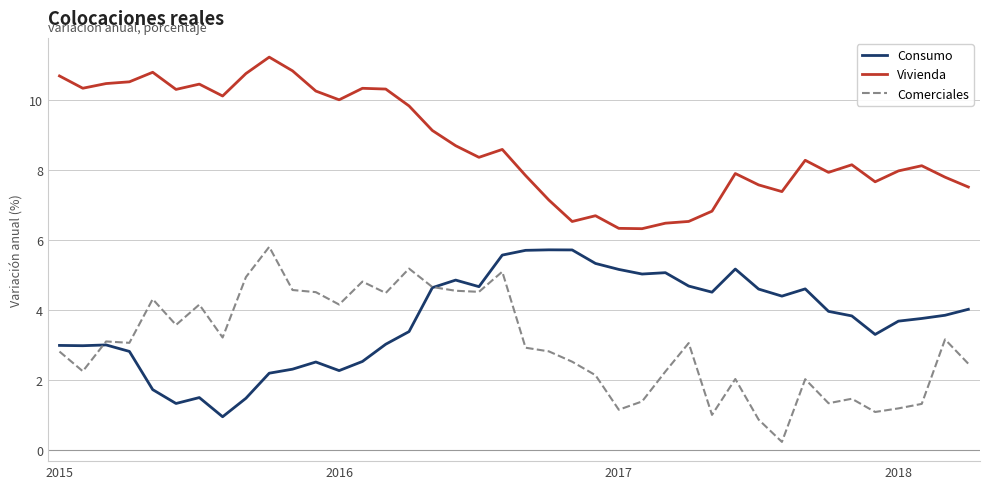

What is the maximum value for Comerciales?

5.8